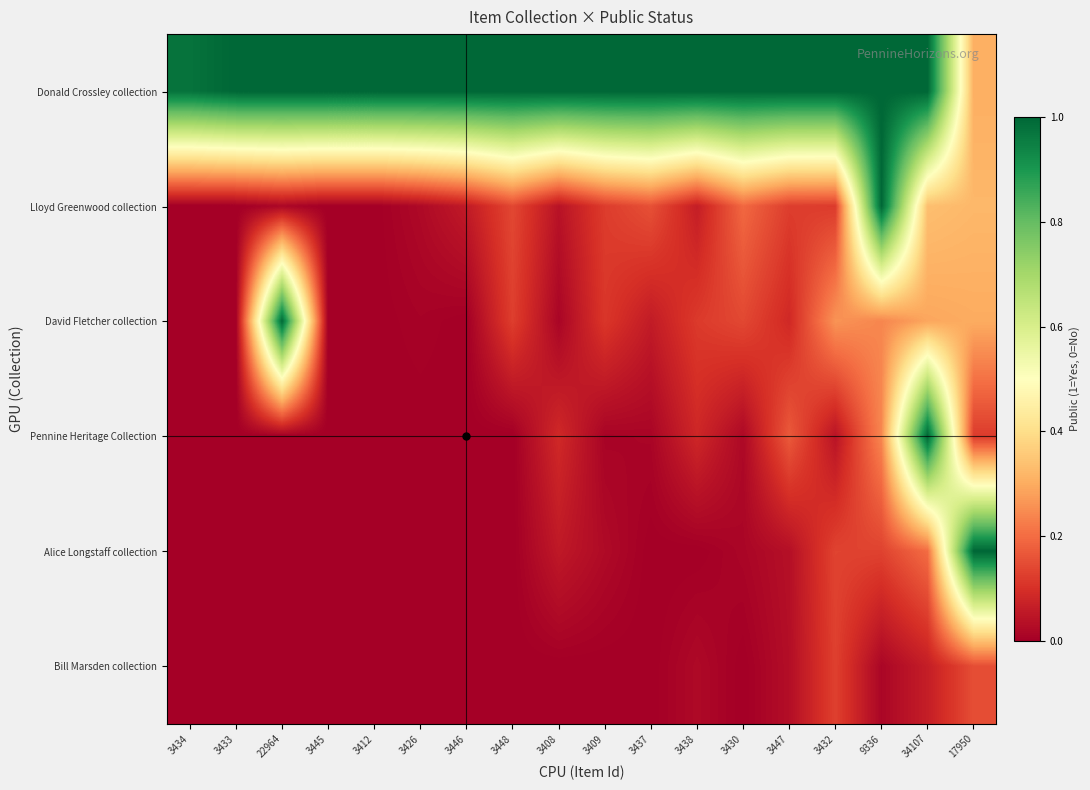

Which has a higher value, 3433 or 22964?

3433